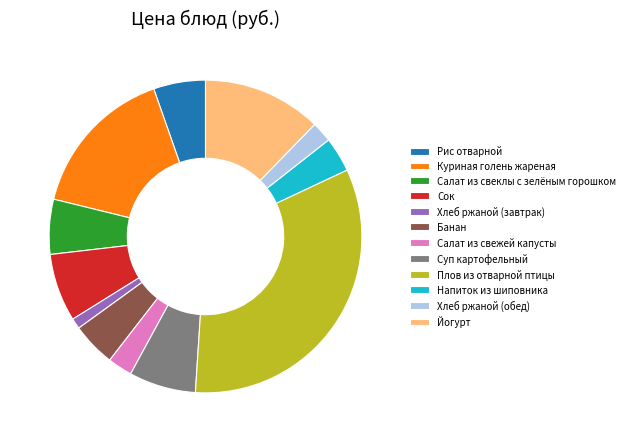

Does Хлеб ржаной (завтрак) represent more than half of the total?

No